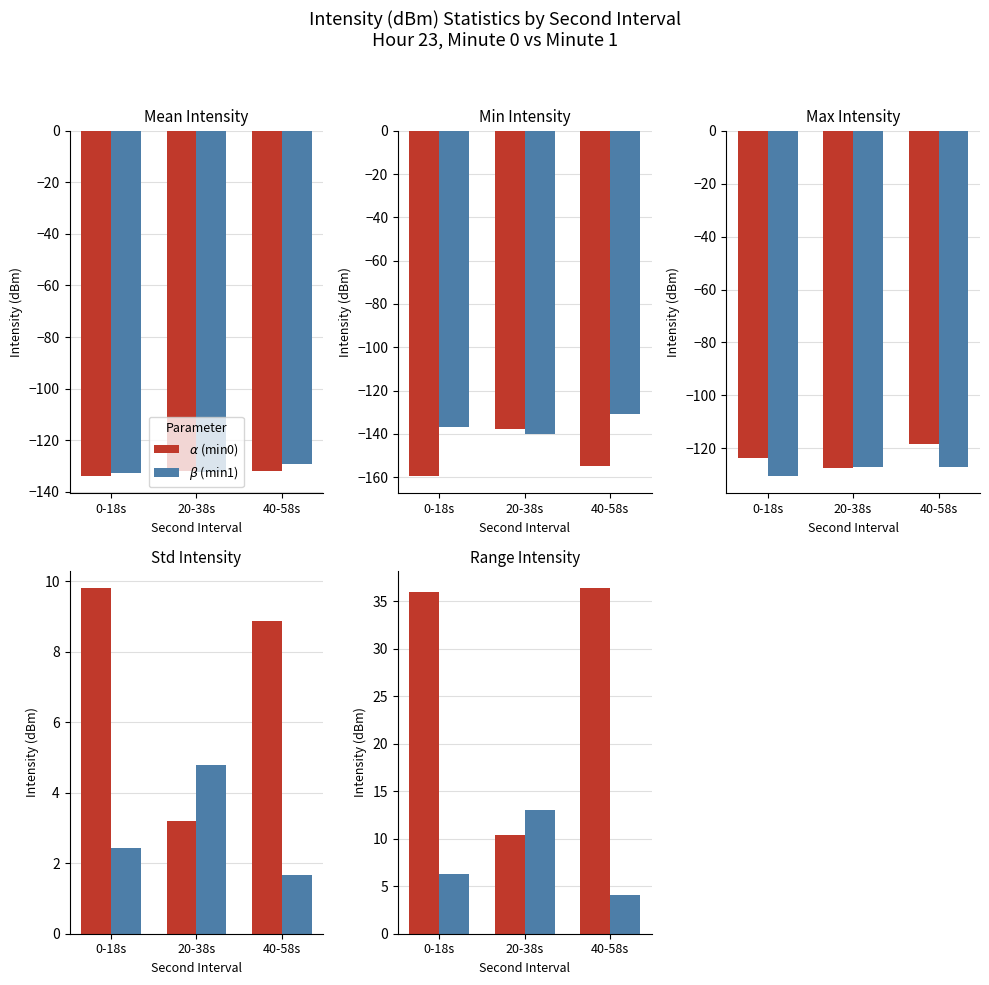

What is the difference between the maximum and second lowest values in the $\alpha$ (min0) series?

0.3